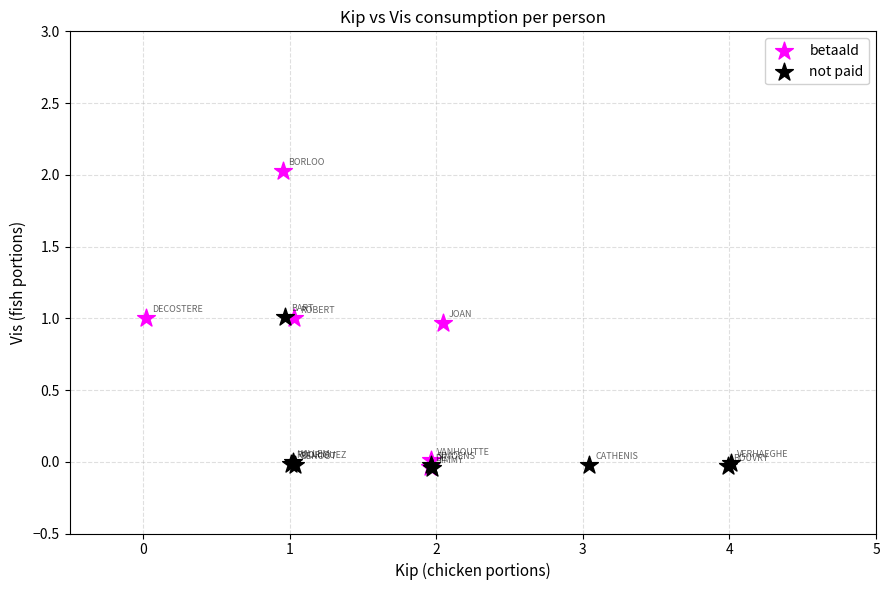

Which series has the largest Y range (max minus min)?

betaald